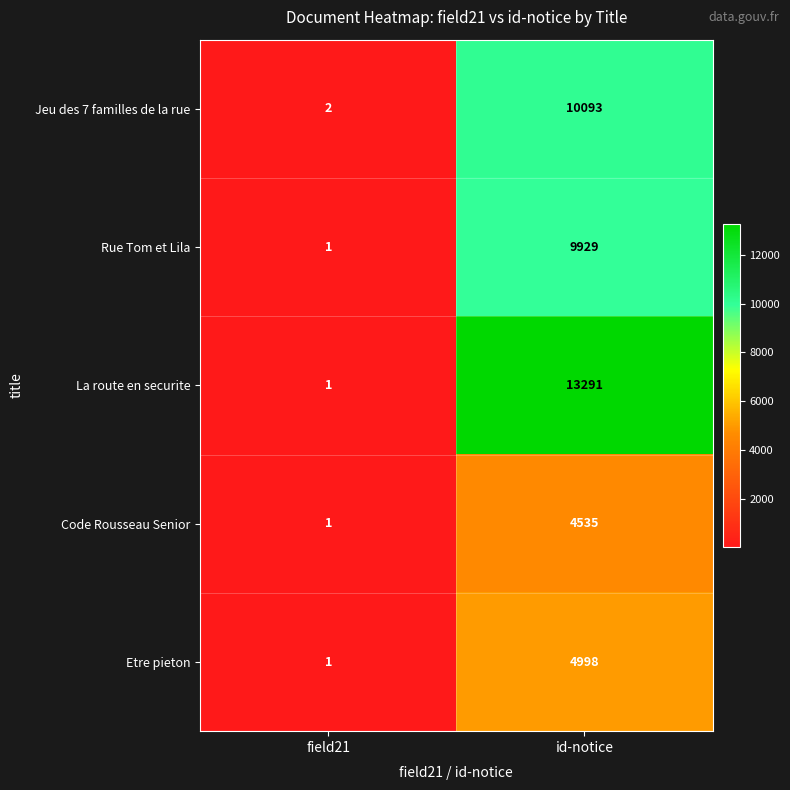

What is the difference between the maximum and minimum values in the Etre pieton series?

4997